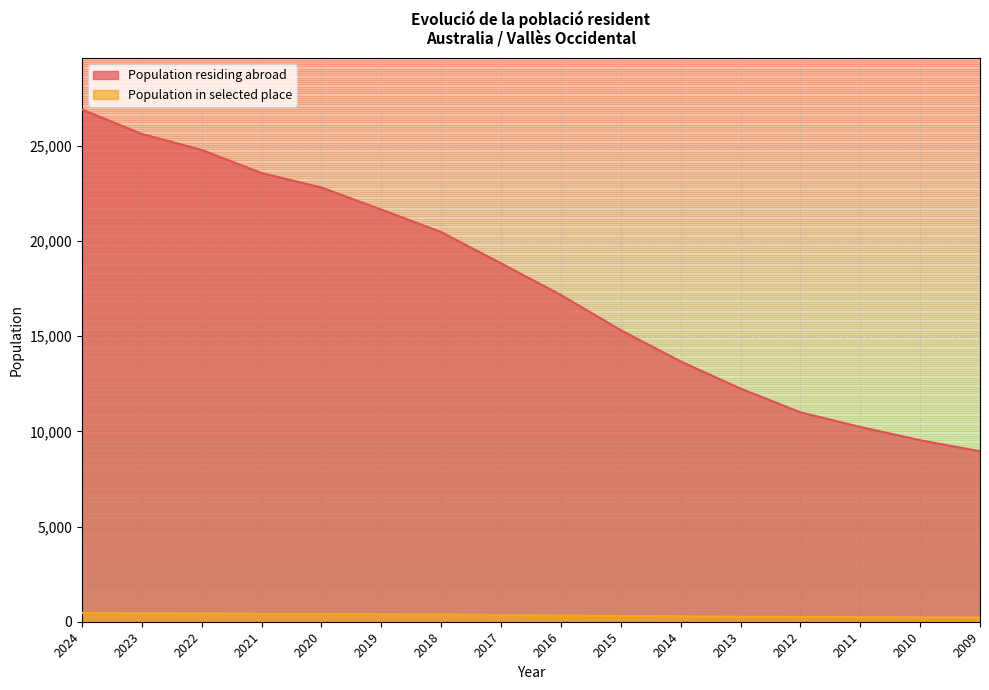

Which category has the highest value in the Population residing abroad series?

2024